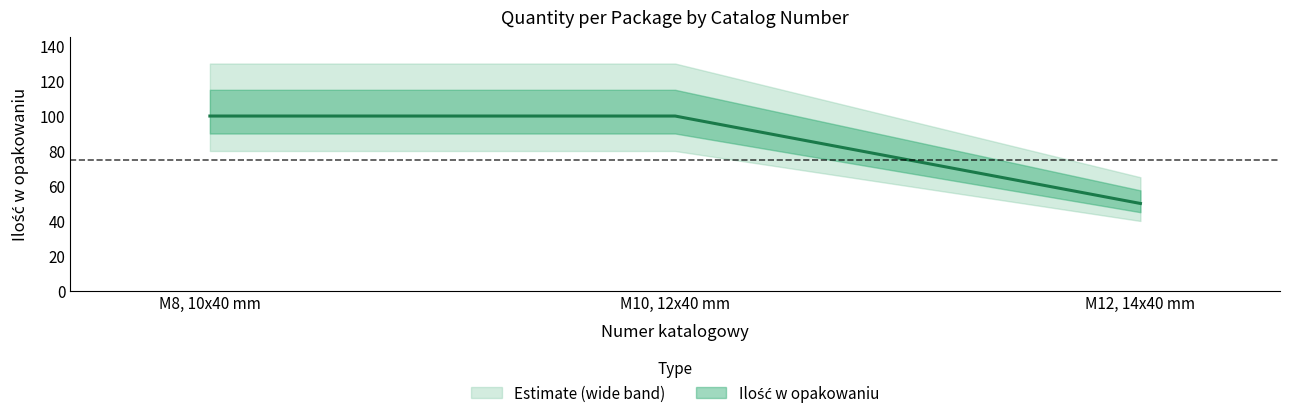

How many values are between 50 and 100?

3